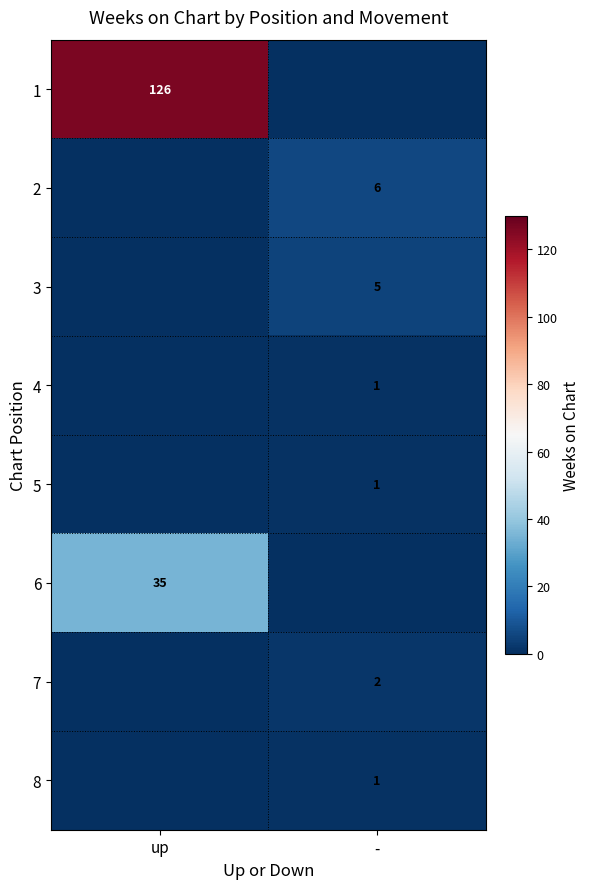

At how many categories does at least one series exceed 113?

1